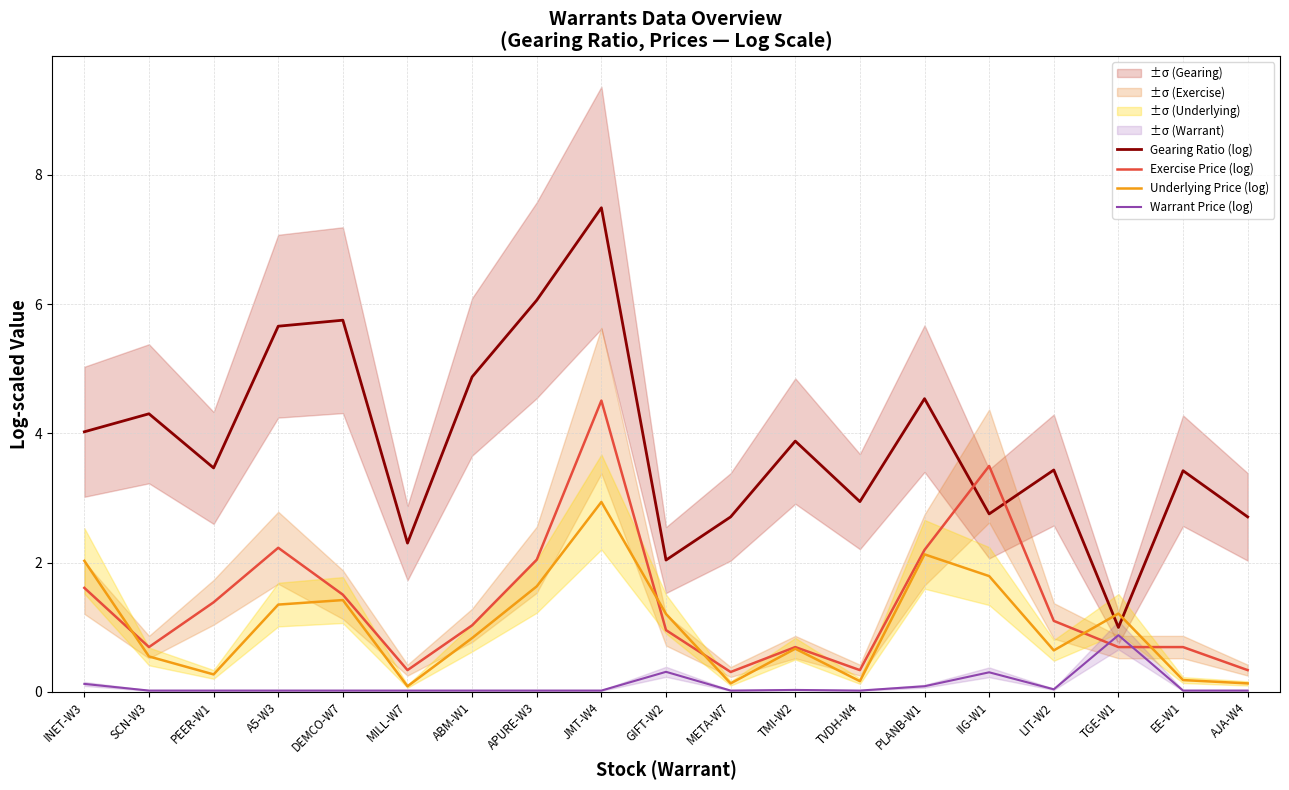

Is the value of Underlying Price (log) at SCN-W3 greater than the value of Warrant Price (log) at PLANB-W1?

Yes